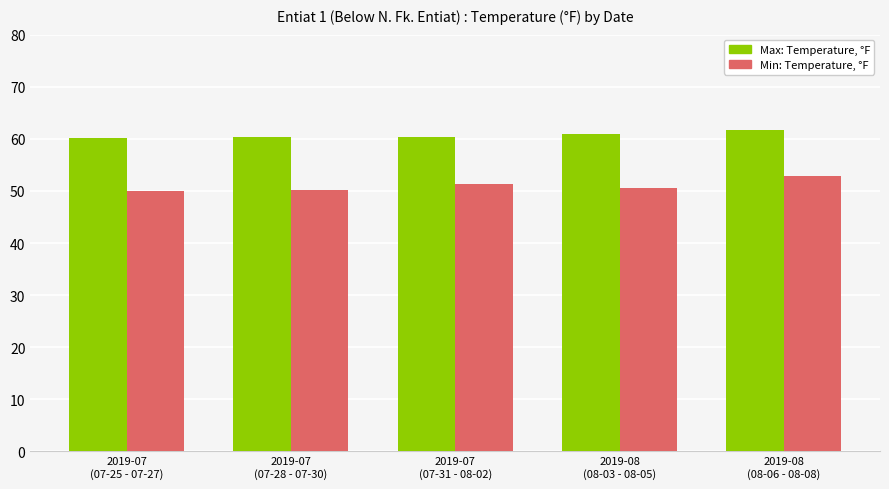

Rank the series by their maximum value, from highest to lowest.

Max: Temperature, °F, Min: Temperature, °F